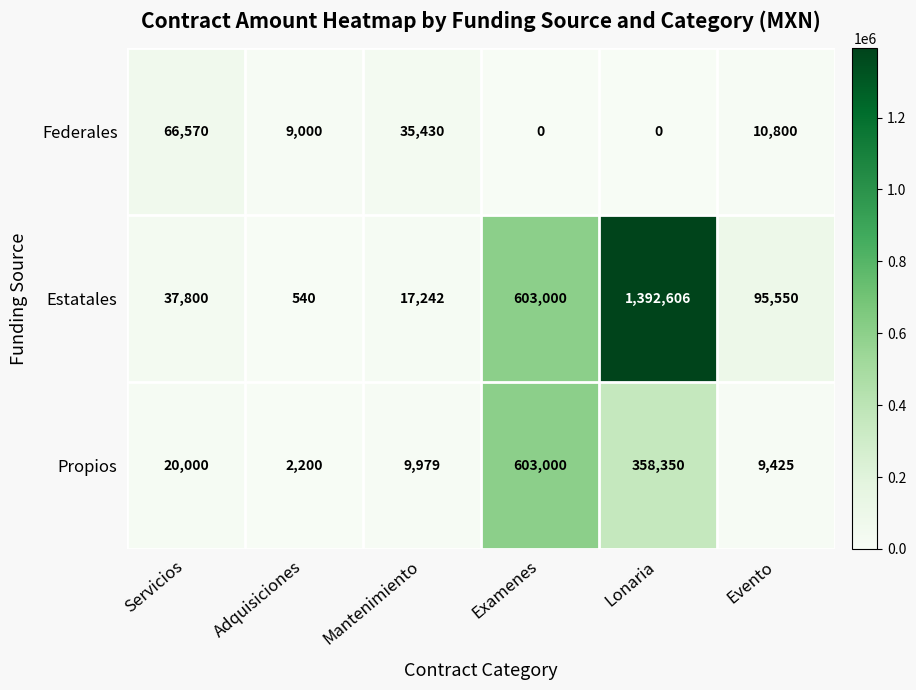

What is the difference between the Federales values at Evento and Servicios?

55770